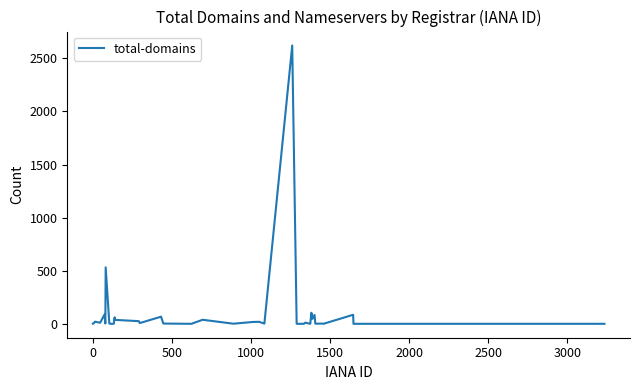

What is the average value?

98